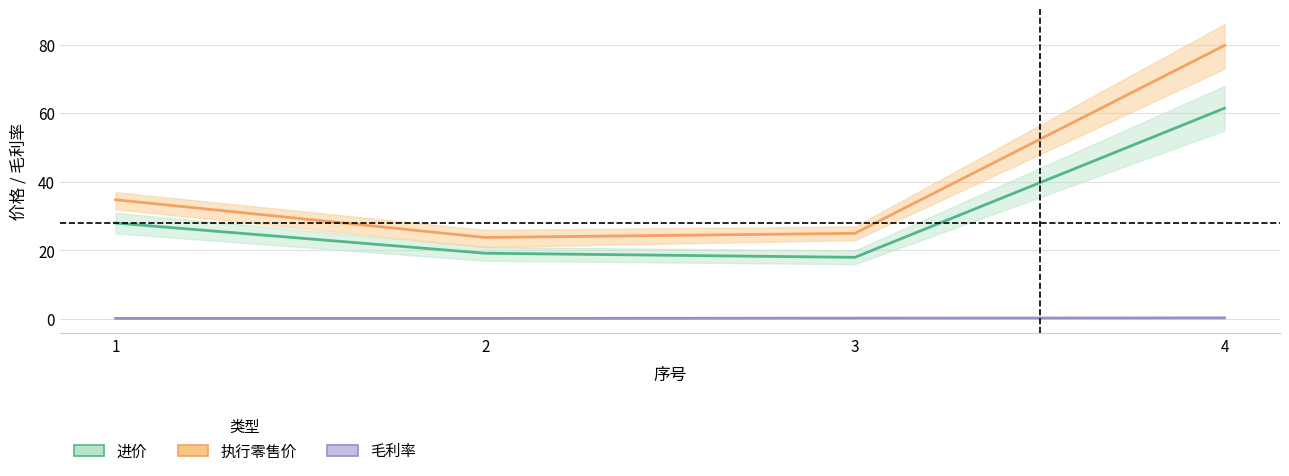

Which series changed the most between 2 and 4?

执行零售价